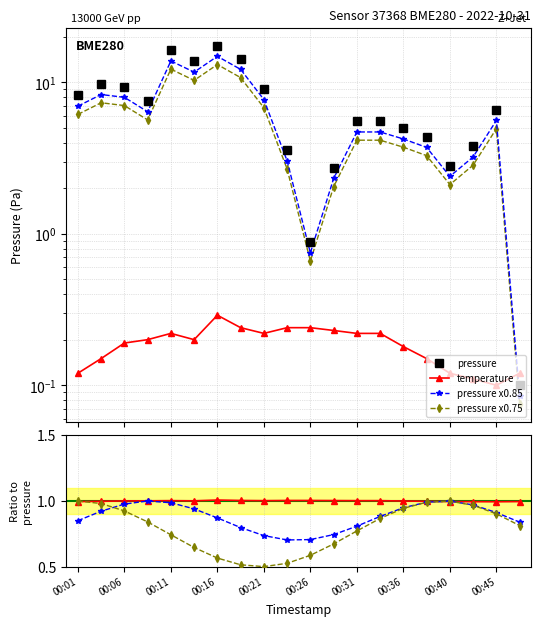

Rank the categories by temperature value from lowest to highest.

00:45, 00:43, 00:01, 00:40, 00:48, 00:04, 00:38, 00:36, 00:06, 00:09, 00:14, 00:11, 00:21, 00:31, 00:33, 00:28, 00:19, 00:23, 00:26, 00:16